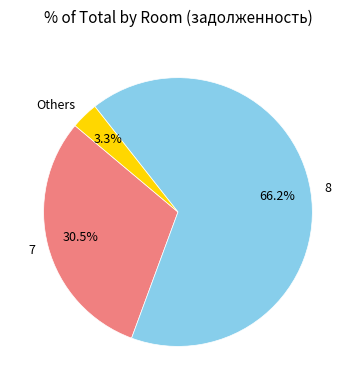

What percentage do Others and 7 together represent?

33.8%